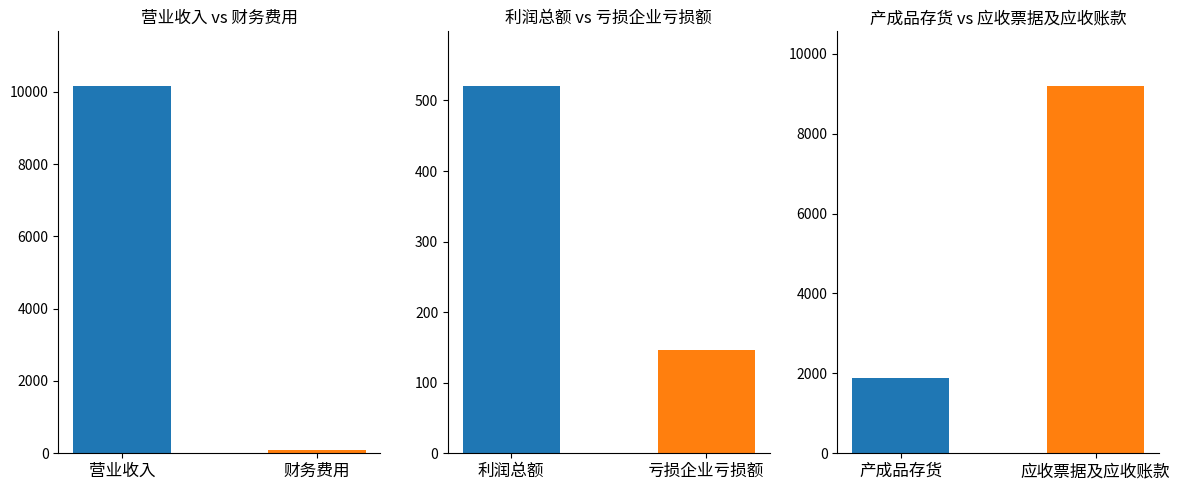

List the labels in order of value, smallest first.

财务费用, 亏损企业亏损额, 利润总额, 产成品存货, 应收票据及应收账款, 营业收入